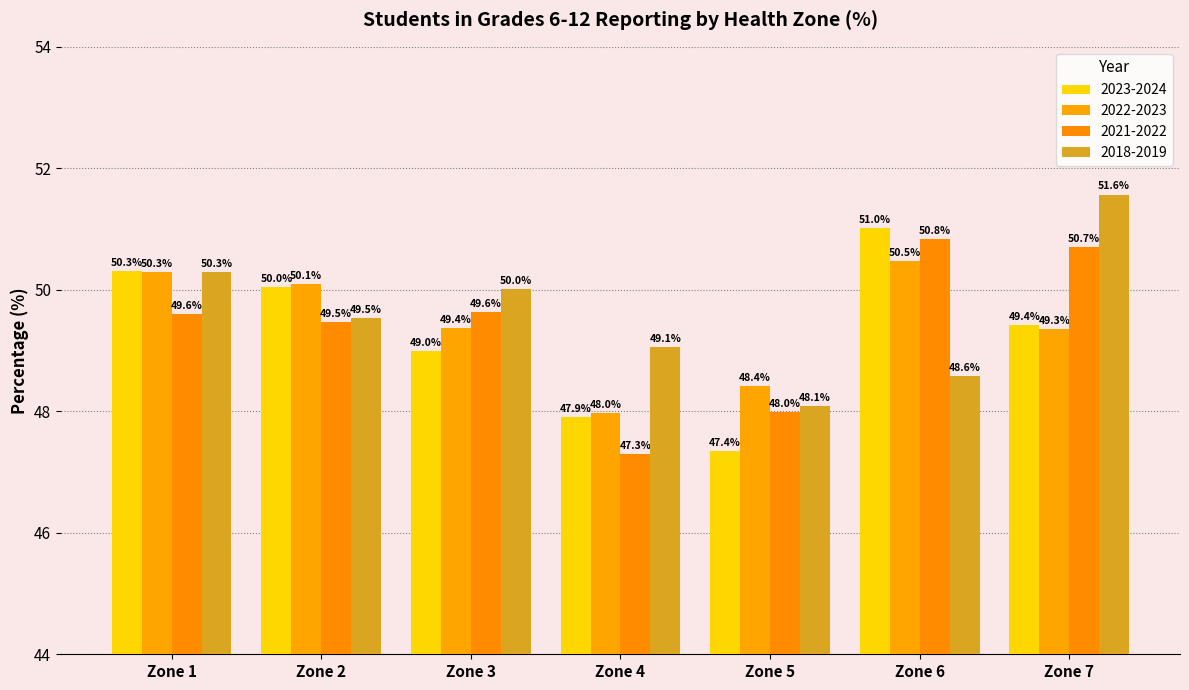

What is the lowest value of the 2018-2019 series?

48.1